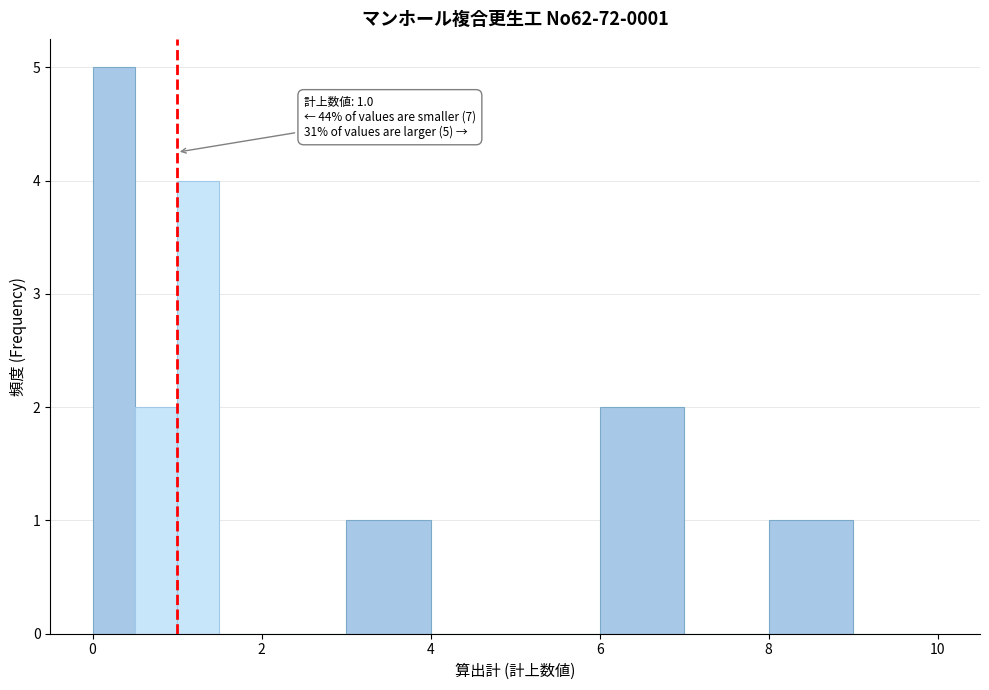

Read against the x-axis, roughly where is the centre of the tallest bar?

0.2